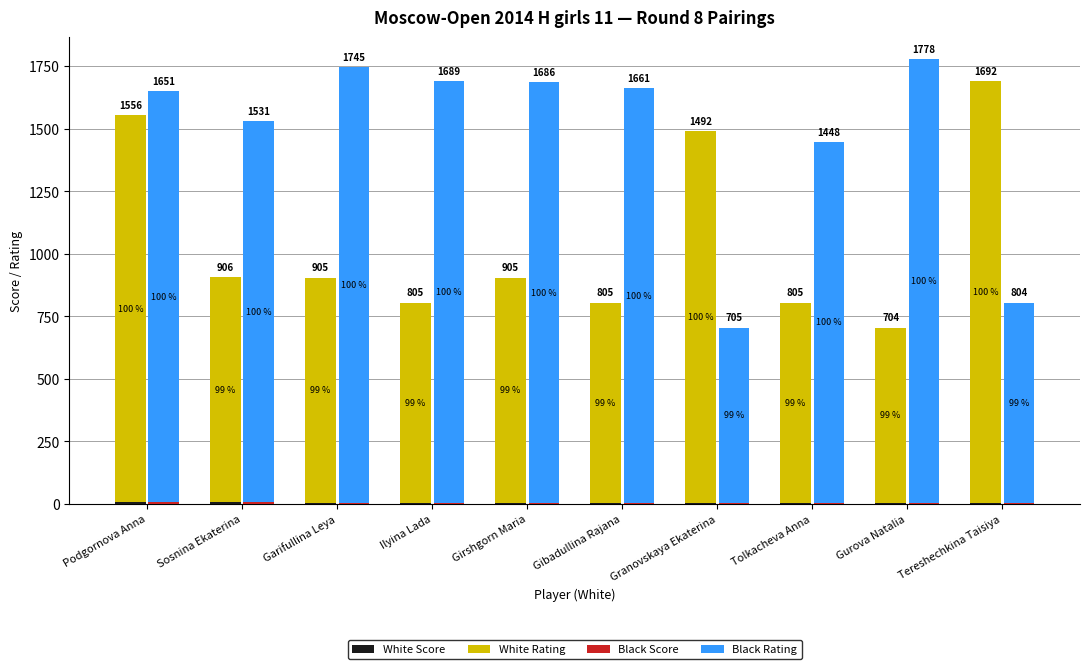

How many data points does each series have?

10